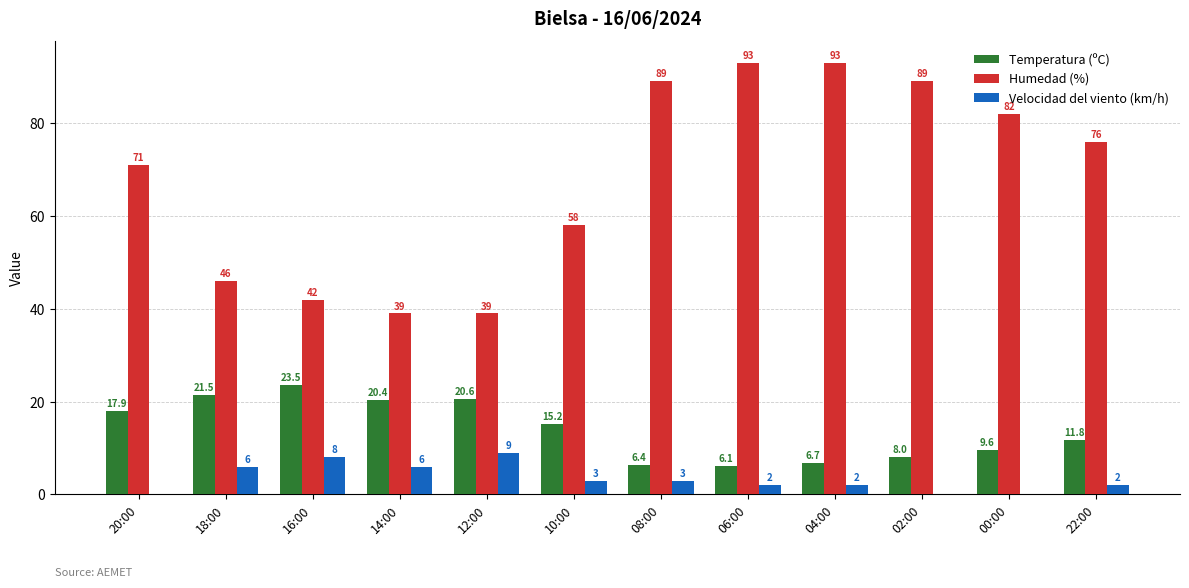

What is the greatest value displayed?

93.0